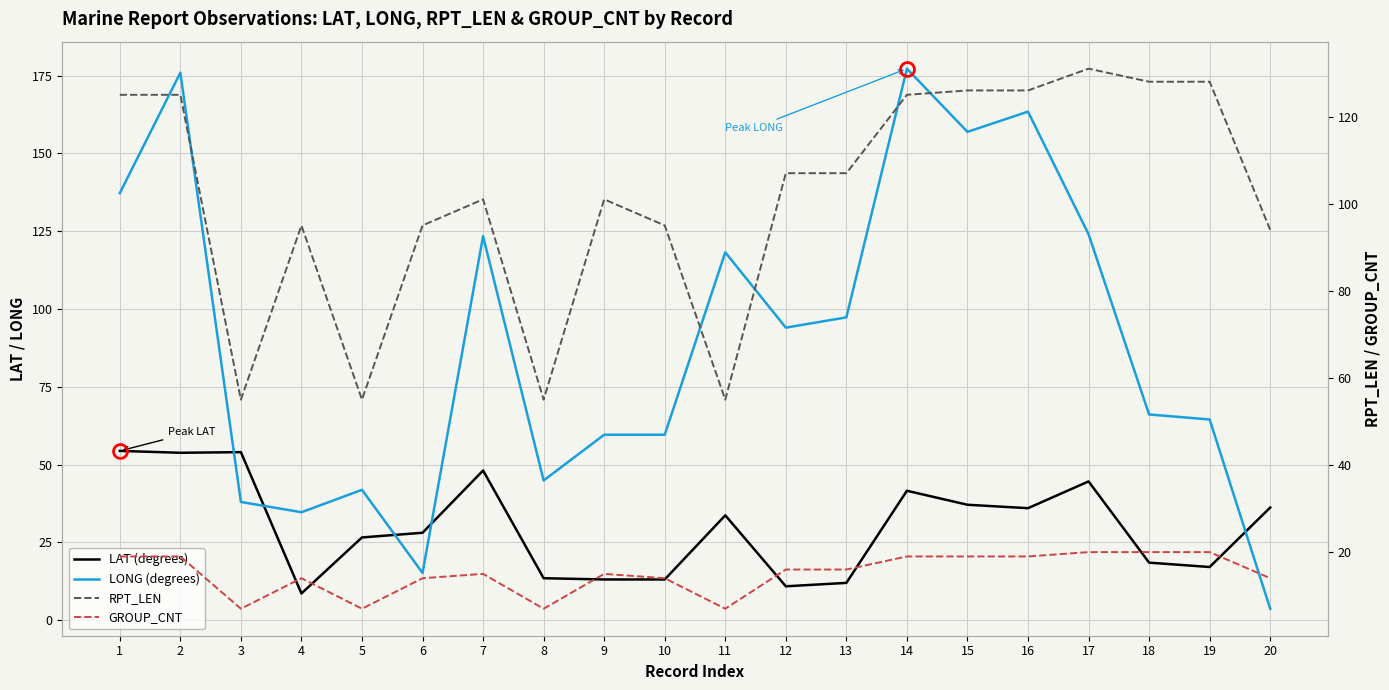

At which category is the sum across all series the highest?

2